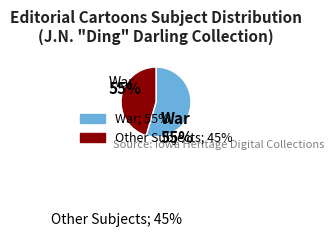

To the nearest percent, what is the average slice percentage?

50%